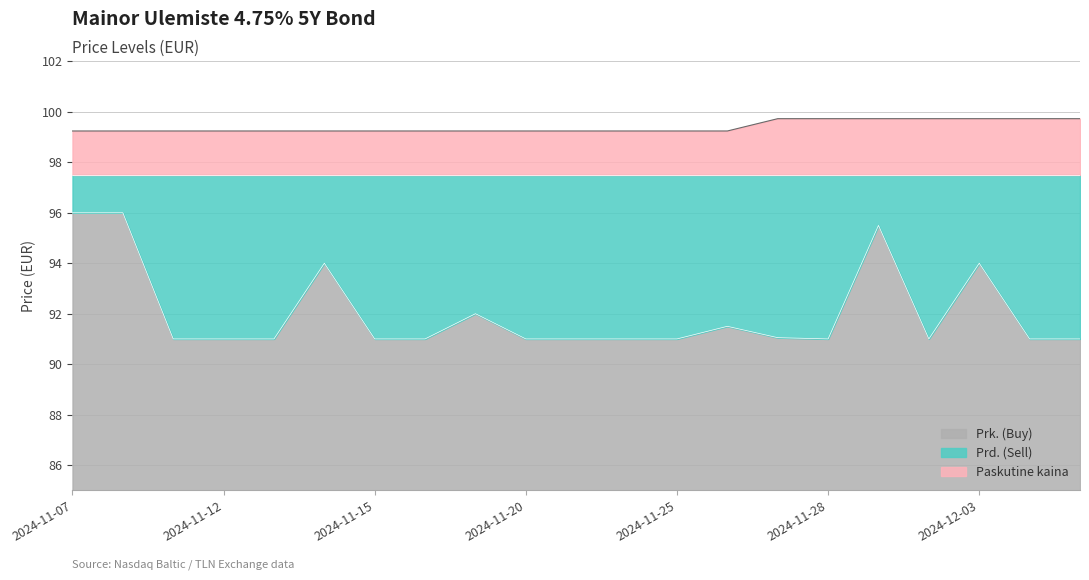

True or false: Paskutine kaina has more than 1 points higher than both neighbors.

False